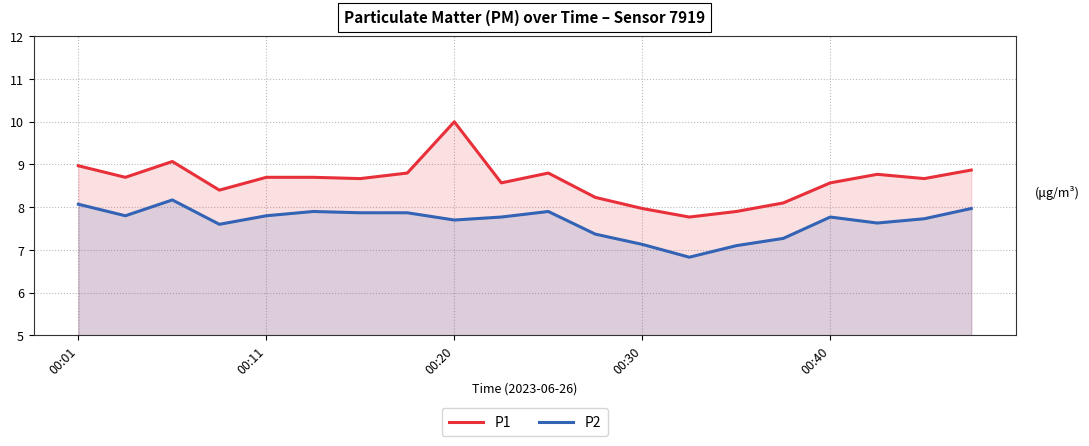

The P2 series shows 7.8 at 9. True or false?

True